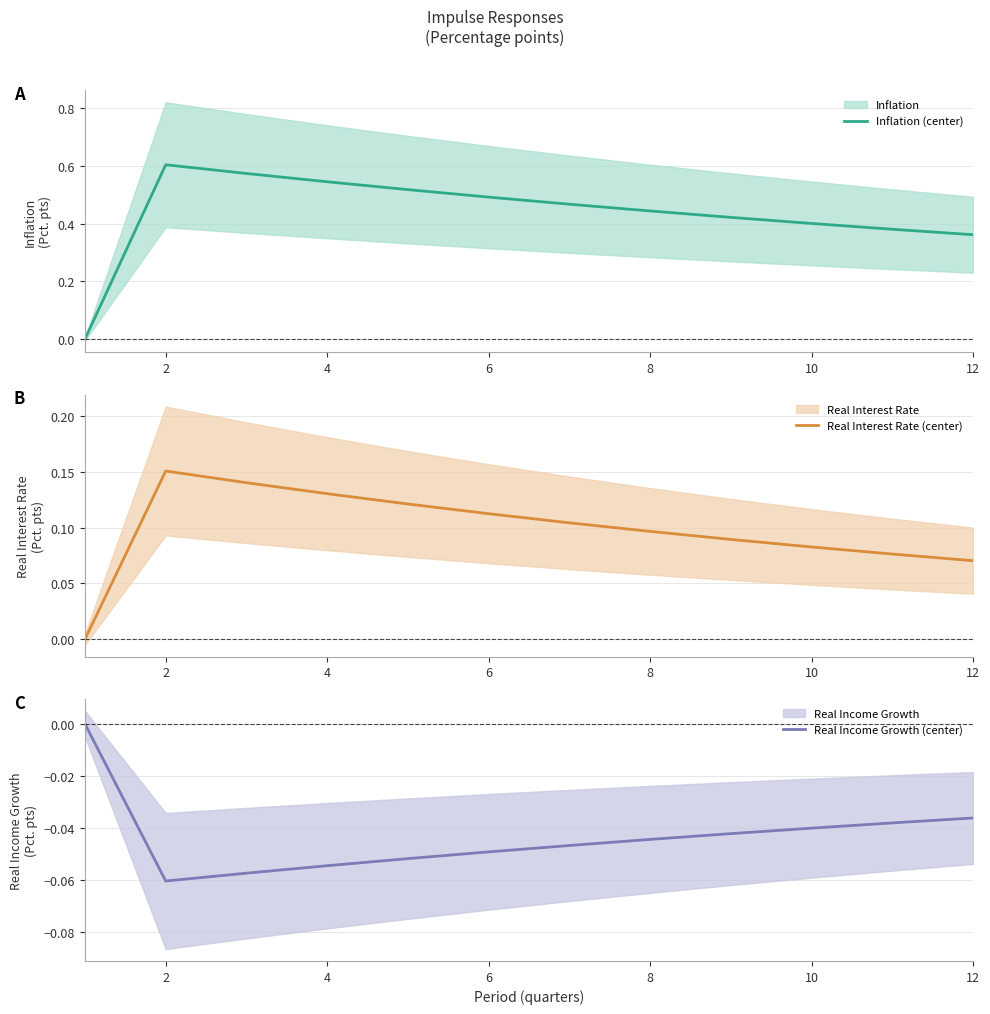

List the series in order of their peak value, lowest first.

Real Income Growth (center), Real Interest Rate (center), Inflation (center)